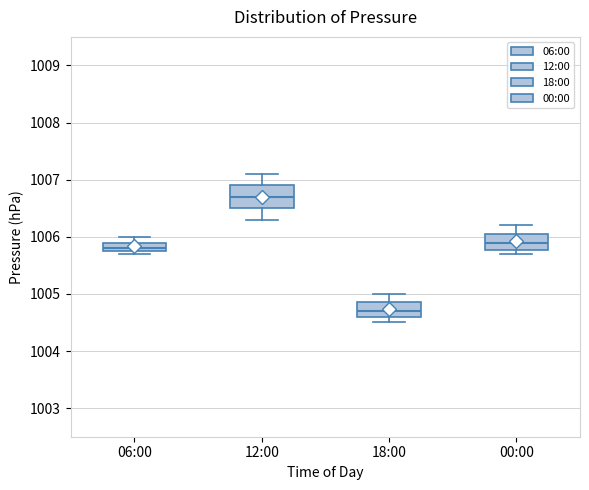

Where is the upper edge of the box for 18:00 on the y-axis? The values are not printed on the chart, so give them approximately, as read against the axis.

1004.9